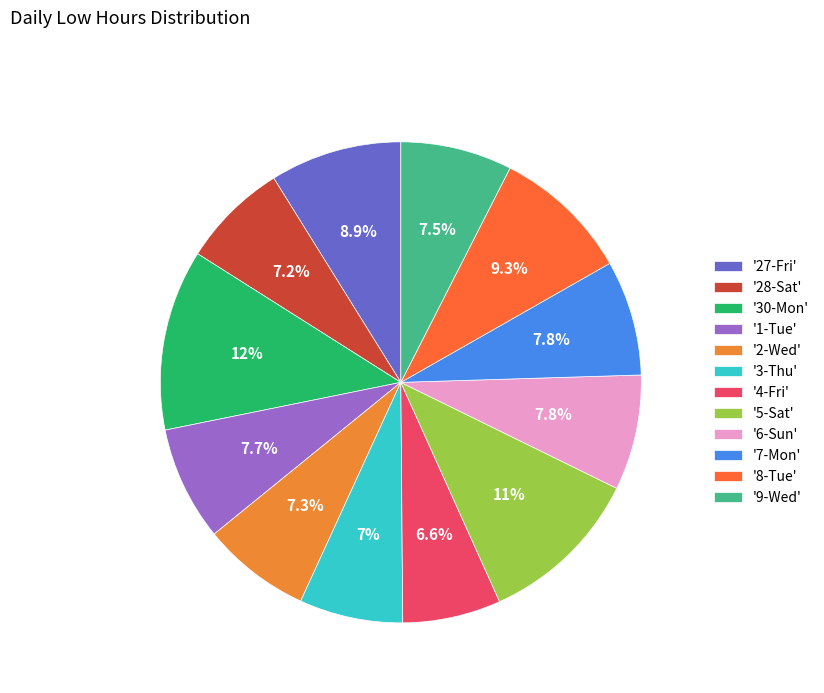

To the nearest percent, what is the average slice percentage?

8%